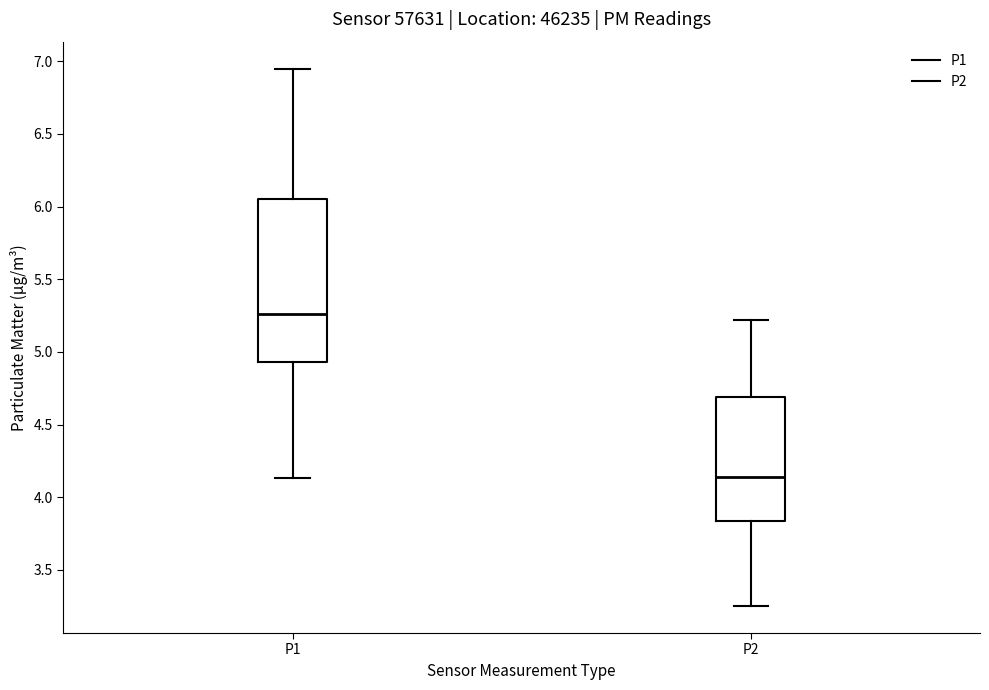

Reading left to right, transcribe this box plot: for each box, give where its median line is, the range the box spans, and where its two whiskers end, as read against the y-axis. The values are not printed on the chart, so give them approximately, as read against the axis.

P1: median 5.25, box 4.95 to 6.05, whiskers 4.15 to 6.95
P2: median 4.15, box 3.85 to 4.70, whiskers 3.25 to 5.20